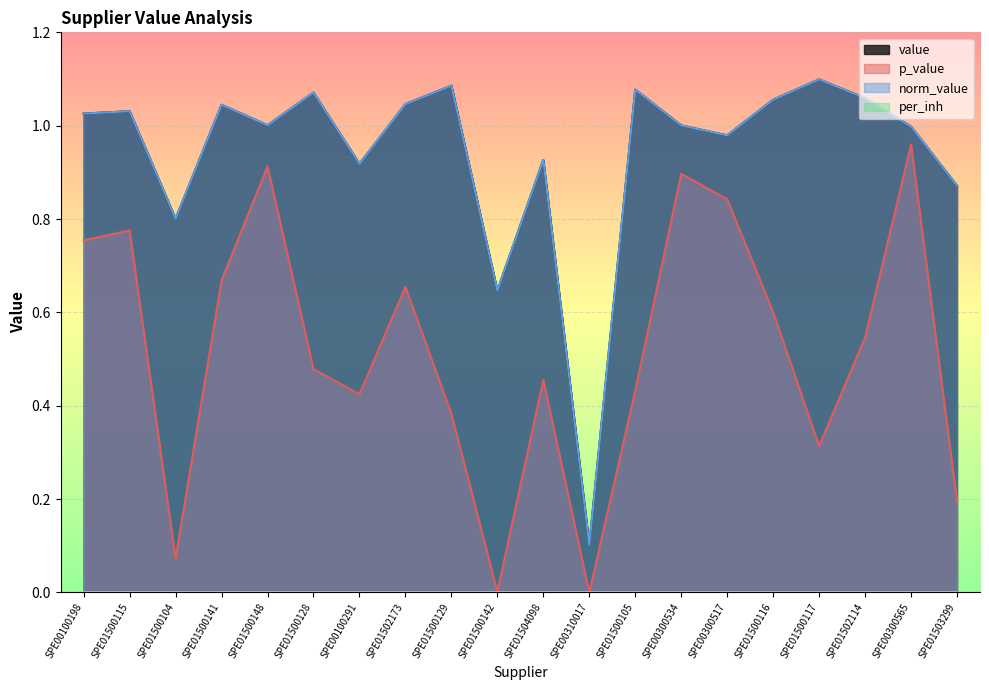

Which series has the largest range (max minus min)?

value